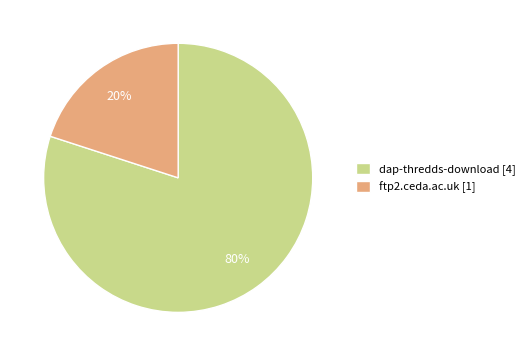

The dap-thredds-download slice represents 70% of the pie. True or false?

False